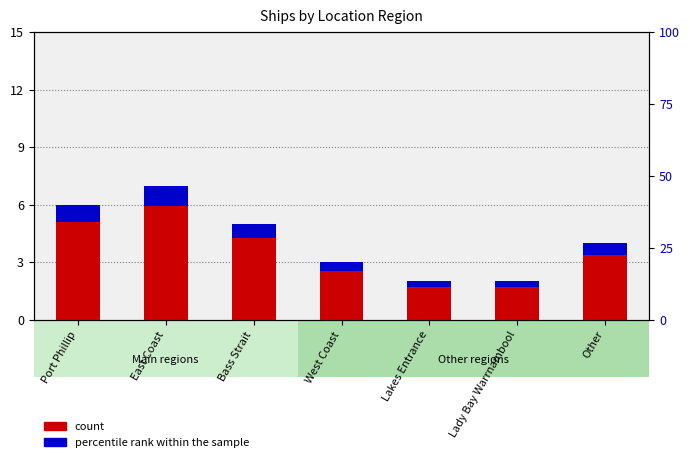

What is the label of the 1st bar from the right?

Other